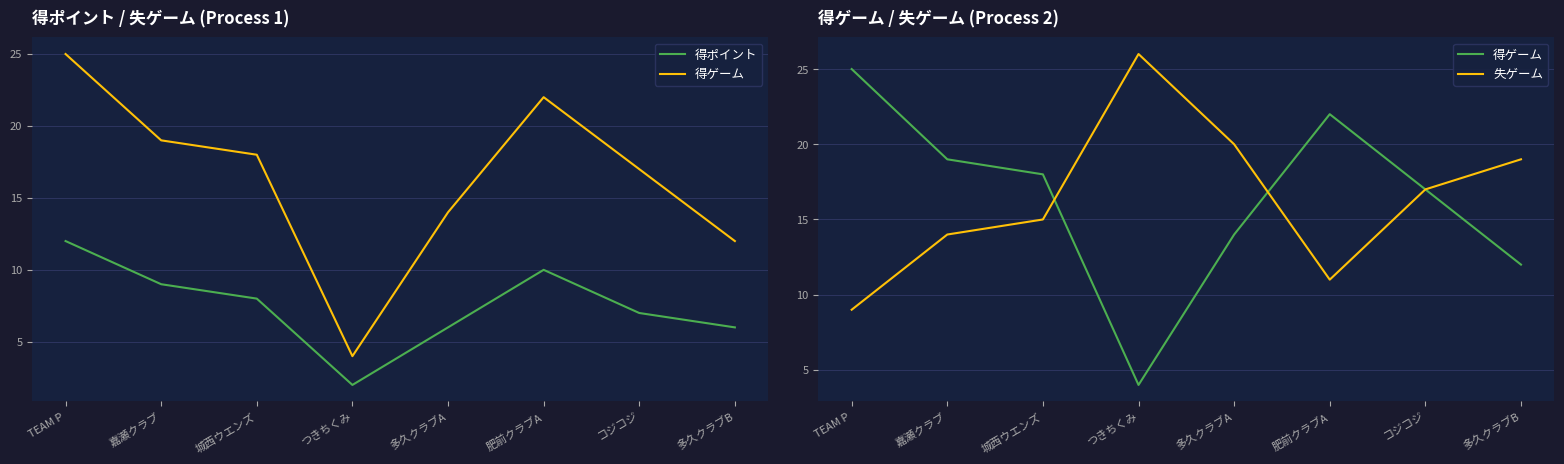

How many lines are shown in the chart?

3